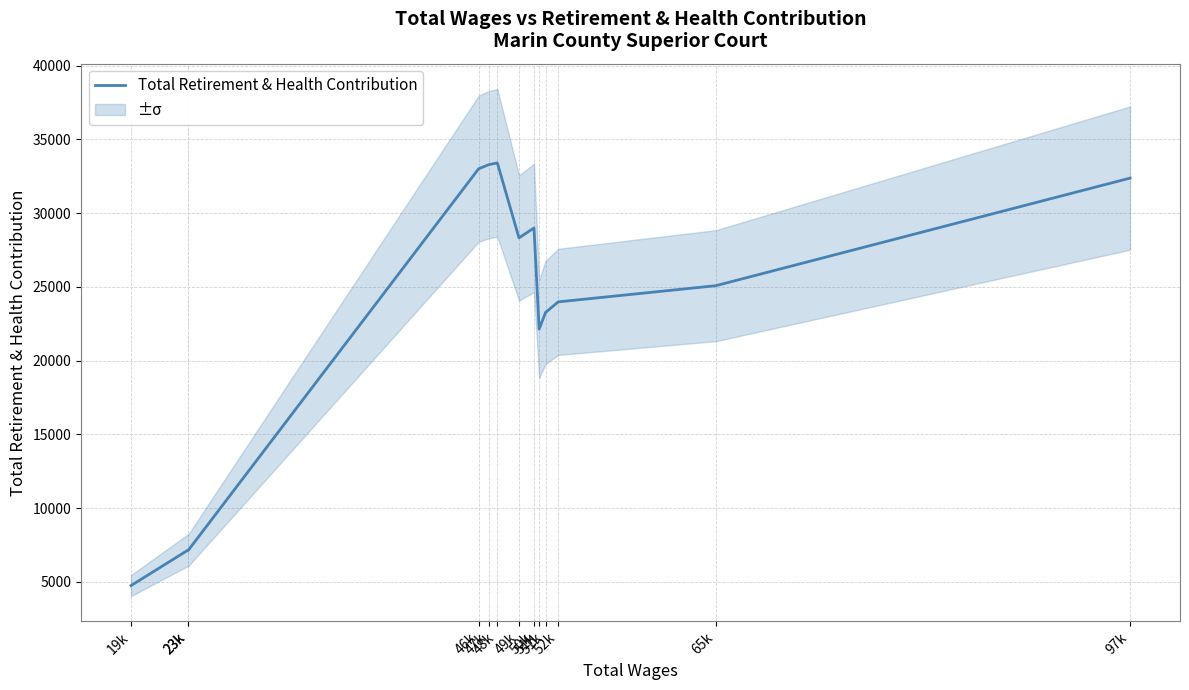

Reading left to right, list all the values displayed in this chart.

4755	7160	7144	33006	33289	33402	28322	28995	22137	23266	23985	25083	32374